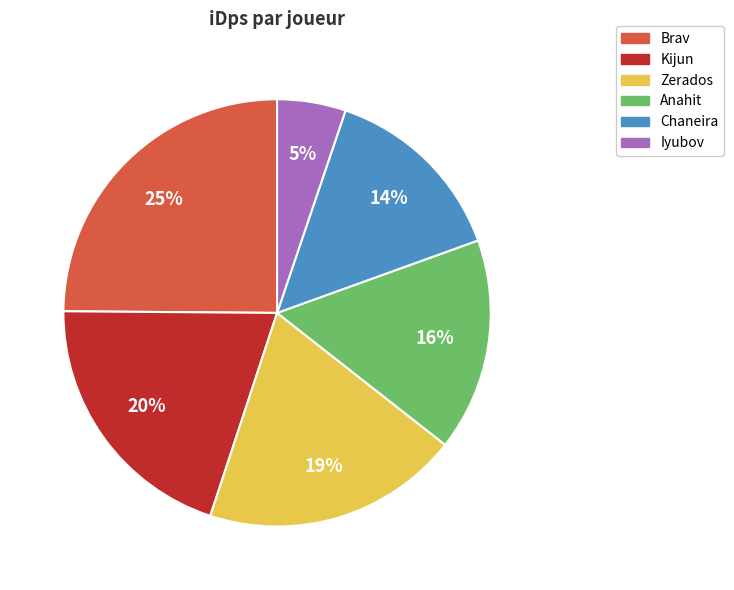

Which slice is the smallest?

Iyubov